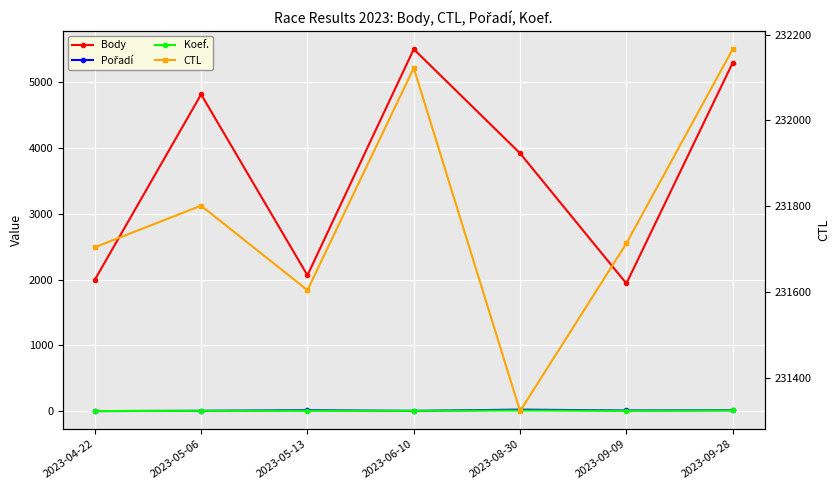

At which category is the sum across all series the highest?

2023-06-10